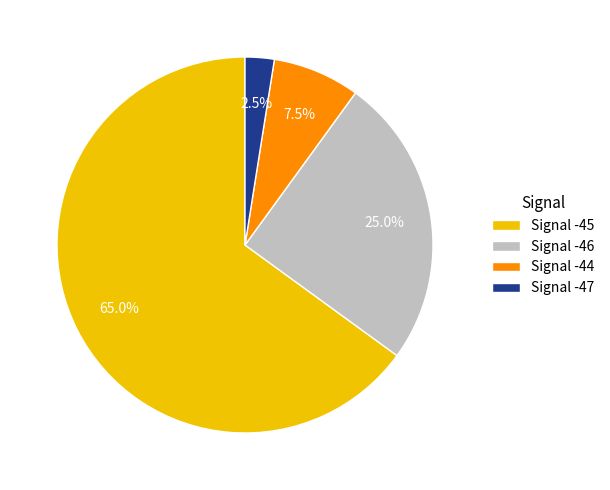

What percentage do Signal -44 and Signal -45 together represent?

72.5%